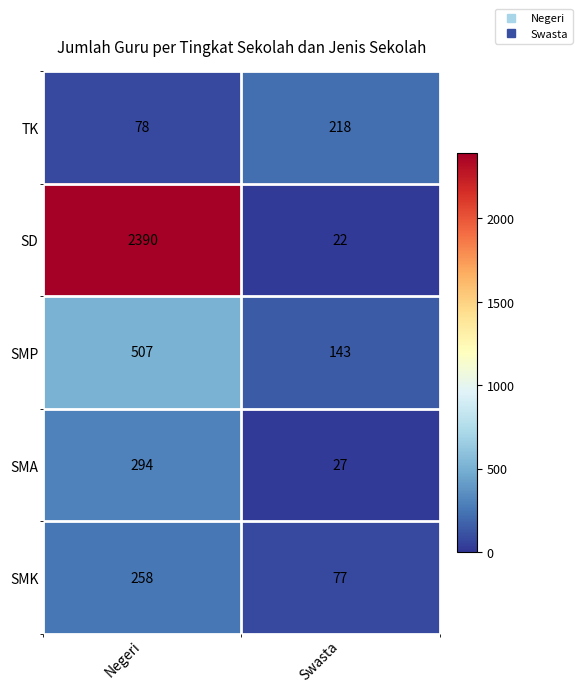

Reading left to right, what are all the values shown in this chart?

TK: 78	218
SD: 2390	22
SMP: 507	143
SMA: 294	27
SMK: 258	77